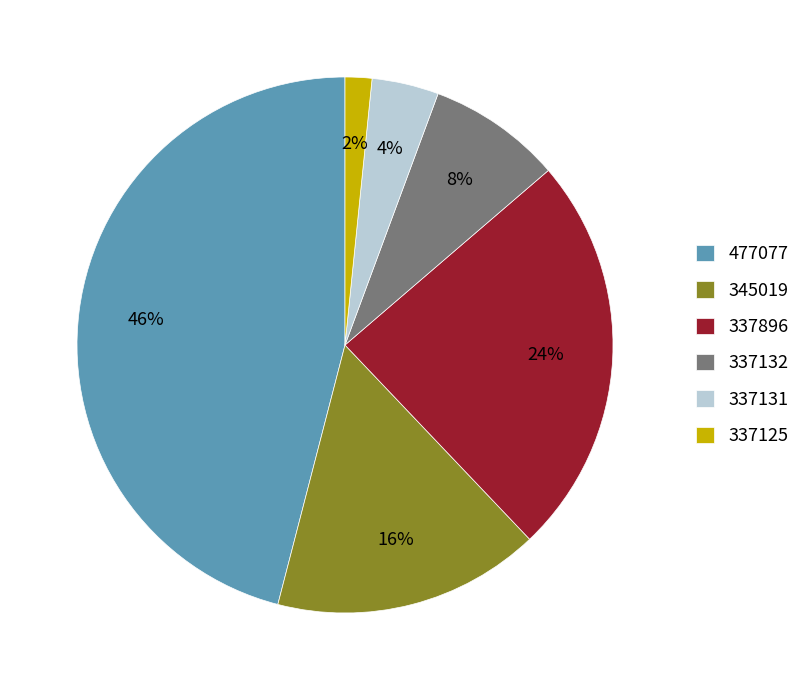

Count the number of slices in the pie.

6